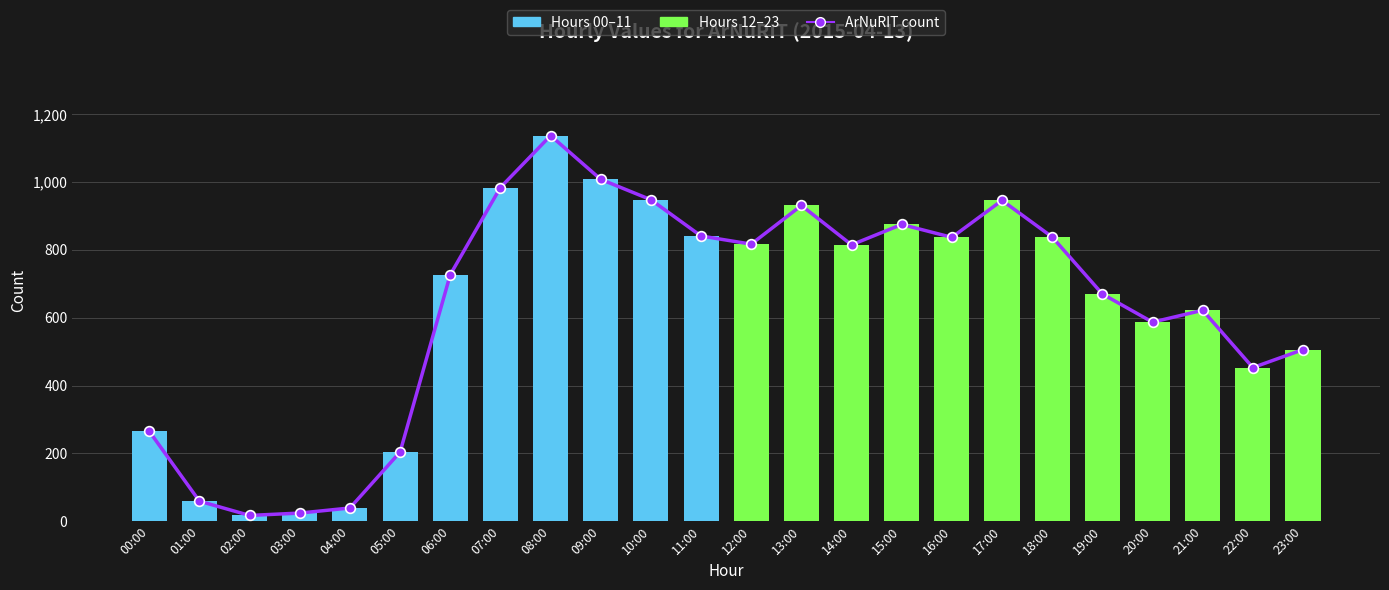

Are the bars grouped side by side (vs. stacked)?

No